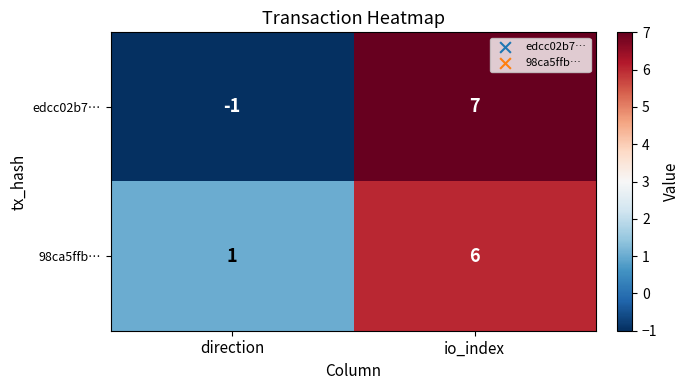

List the series in order of their peak value, highest first.

edcc02b7…, 98ca5ffb…